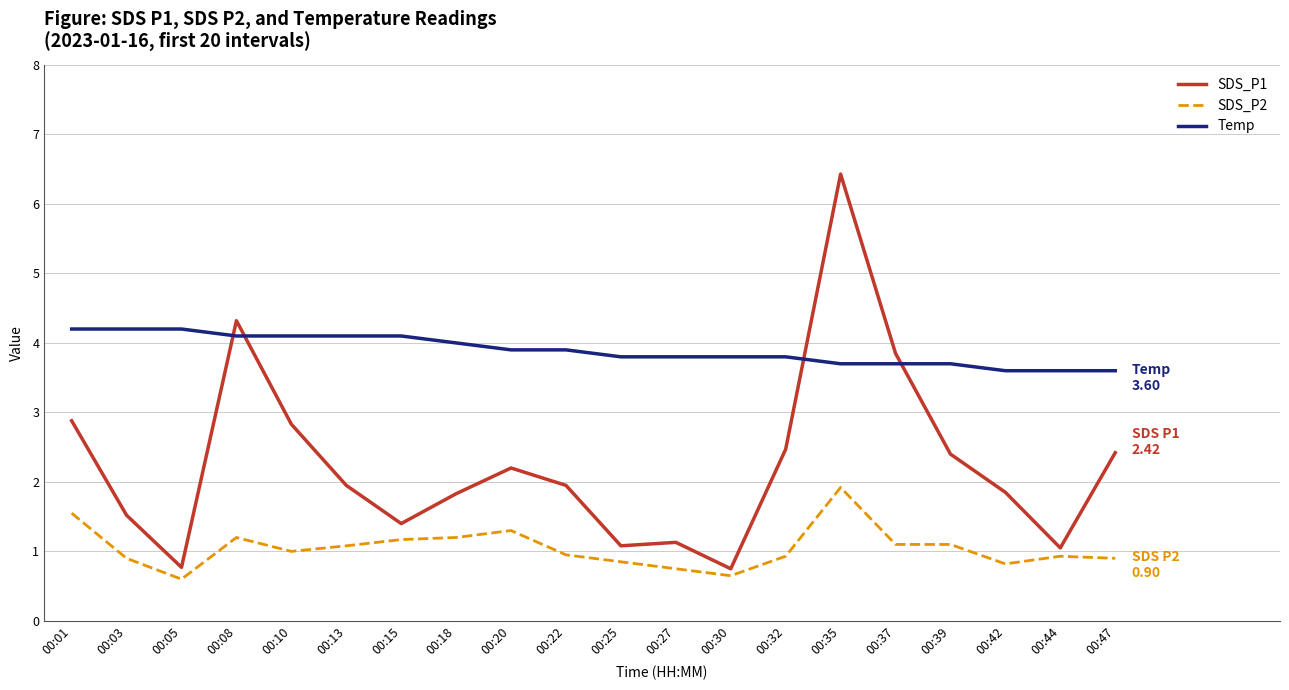

Rank the series at 00:03 from highest to lowest value.

Temp, SDS_P1, SDS_P2